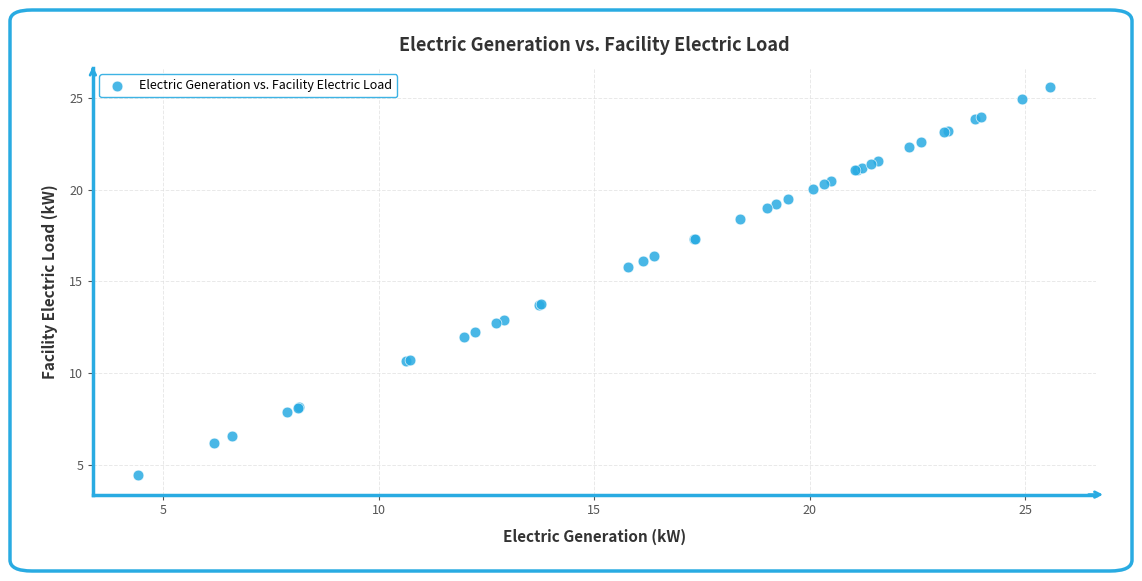

What Y value in the scatter plot is closest to 15?

15.8